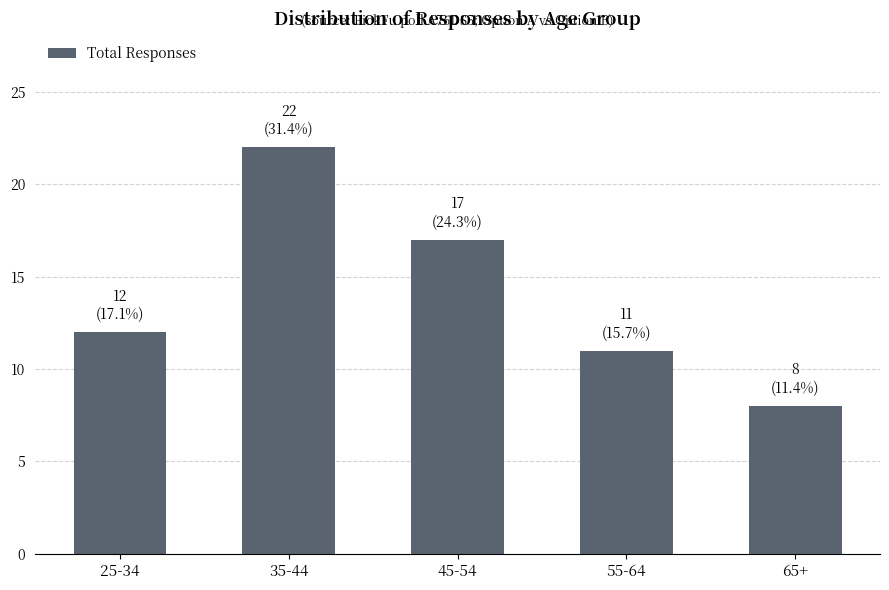

What is the approximate value at 45-54, to the nearest 10?

20